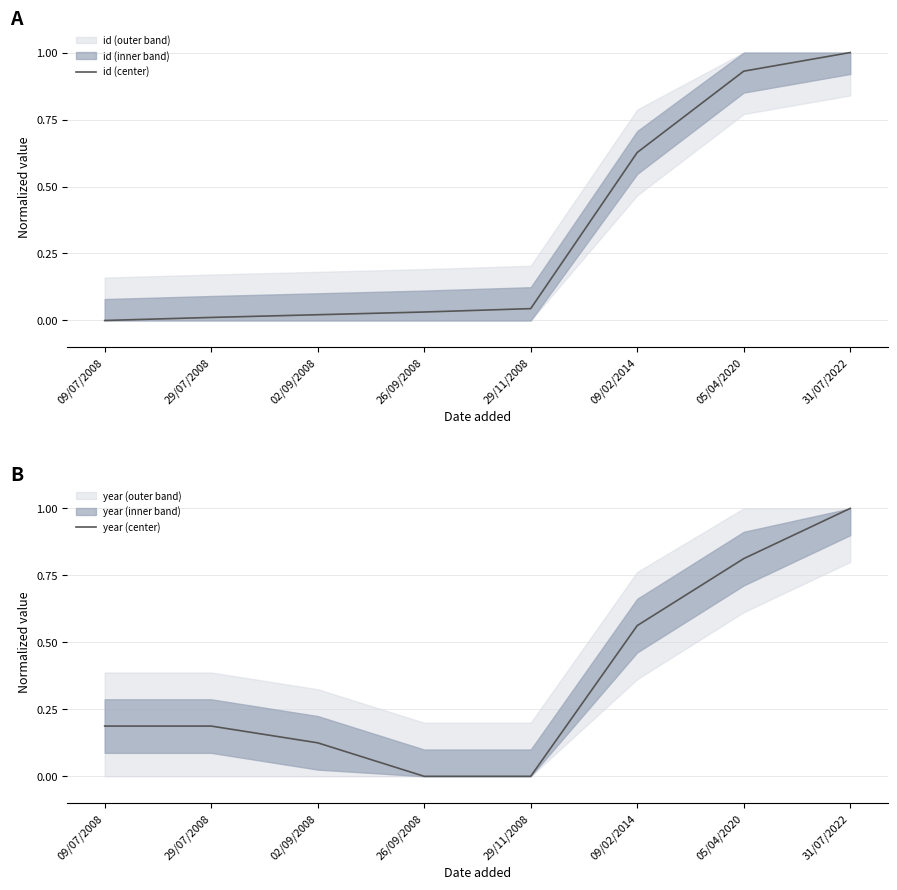

Which series ends up on top after the final intersection of id (center) and year (center)?

id (center)